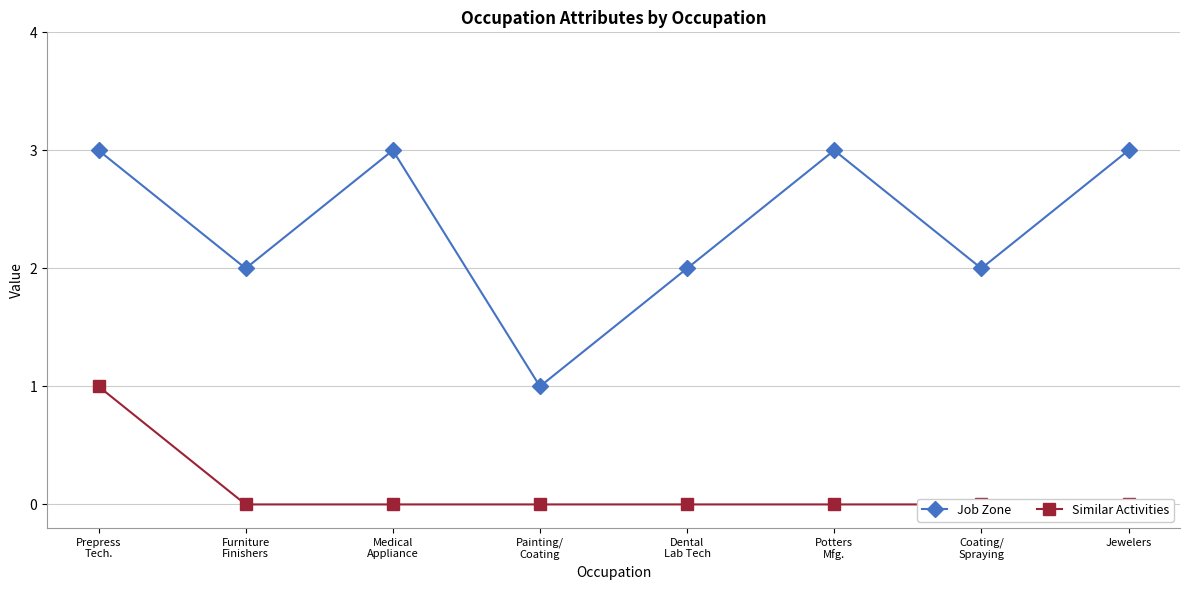

What is the difference between the Similar Activities values at Coating/
Spraying and Prepress
Tech.?

1